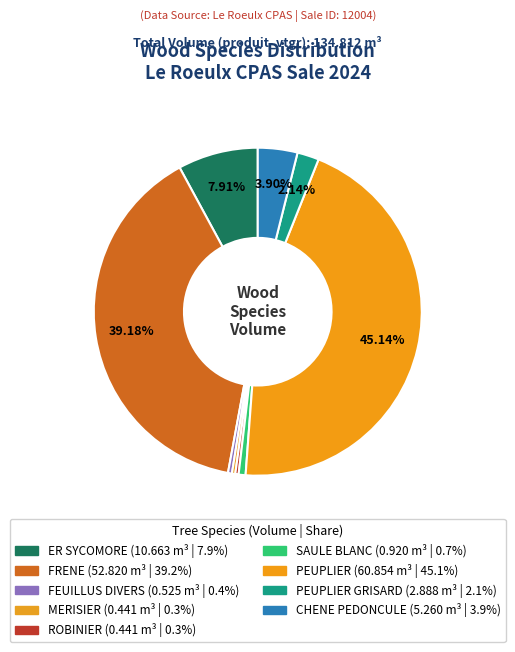

How many slices are in this pie chart?

9